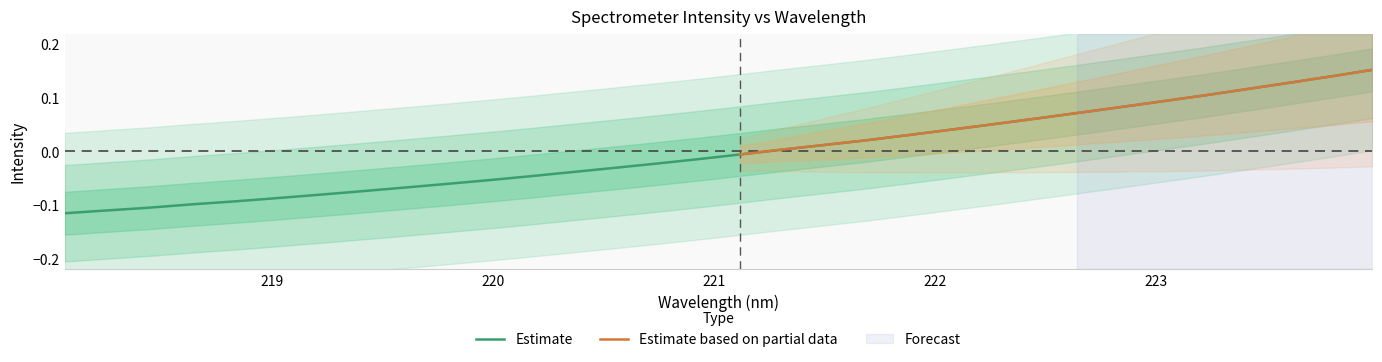

What is the difference between the second highest and second lowest values?

0.2